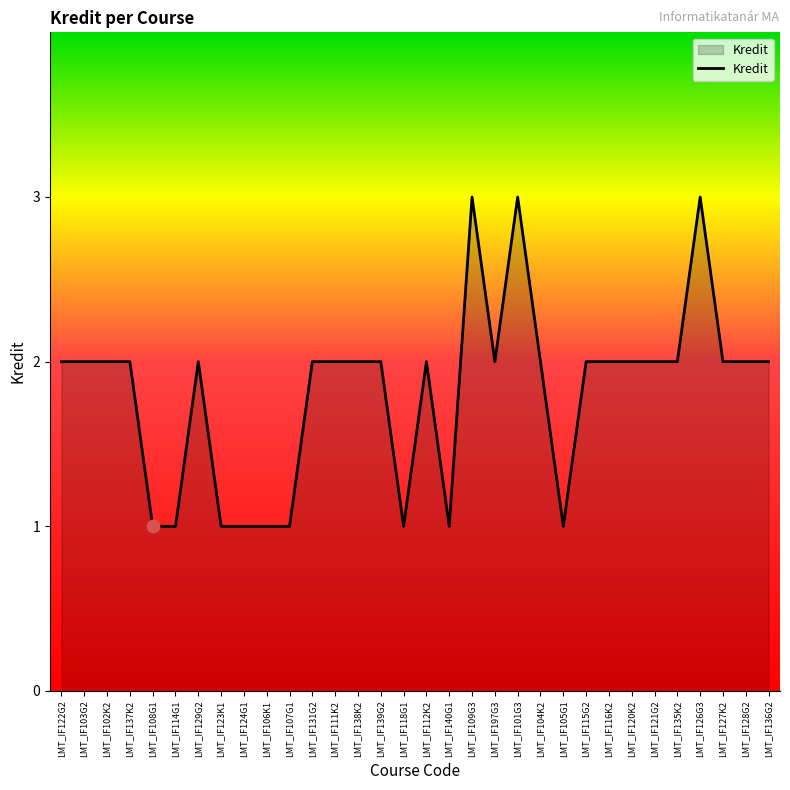

Approximately how many times larger is the value at LMT_IF127K2 compared to LMT_IF108G1?

2.0